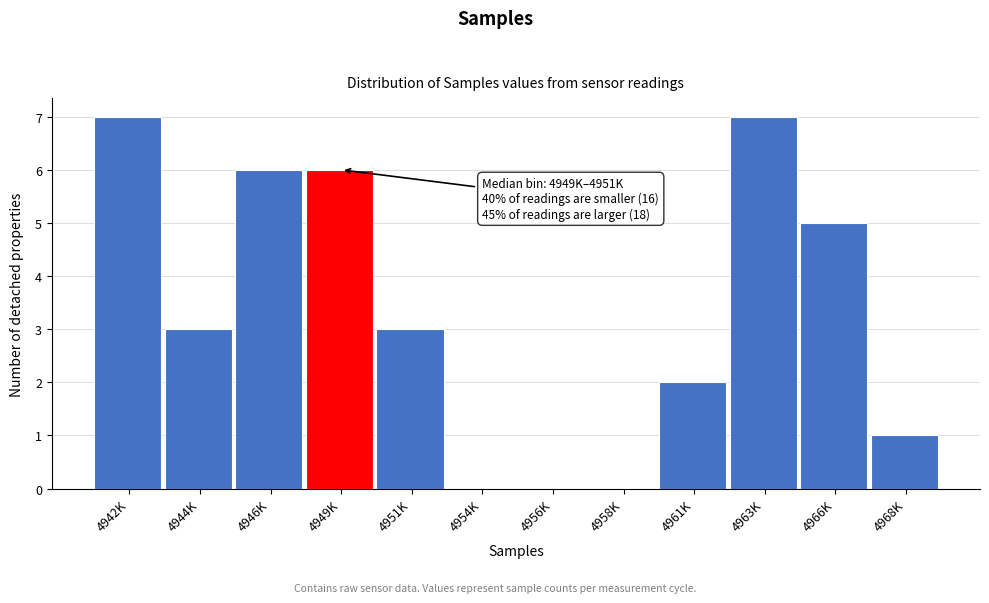

Reading right to left, what are all the values shown in this chart?

4968K=1	4966K=5	4963K=7	4961K=2	4958K=0	4956K=0	4954K=0	4951K=3	4949K=6	4946K=6	4944K=3	4942K=7